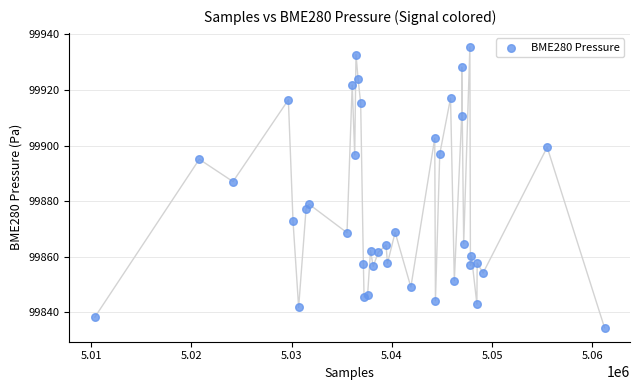

What Y value in the scatter plot is closest to 99884?

99887.0